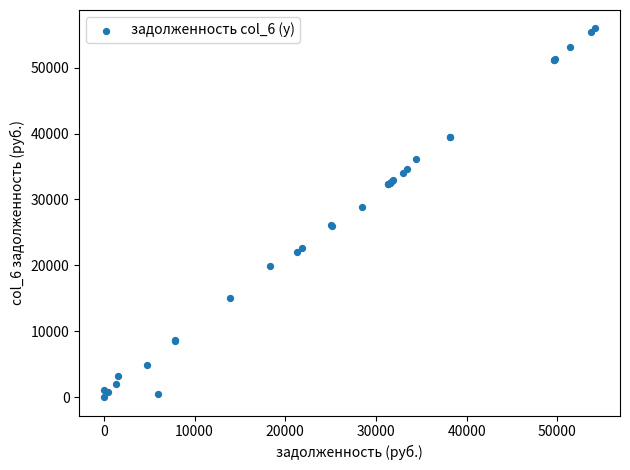

What Y value in the scatter plot is closest to 27984?

28898.0